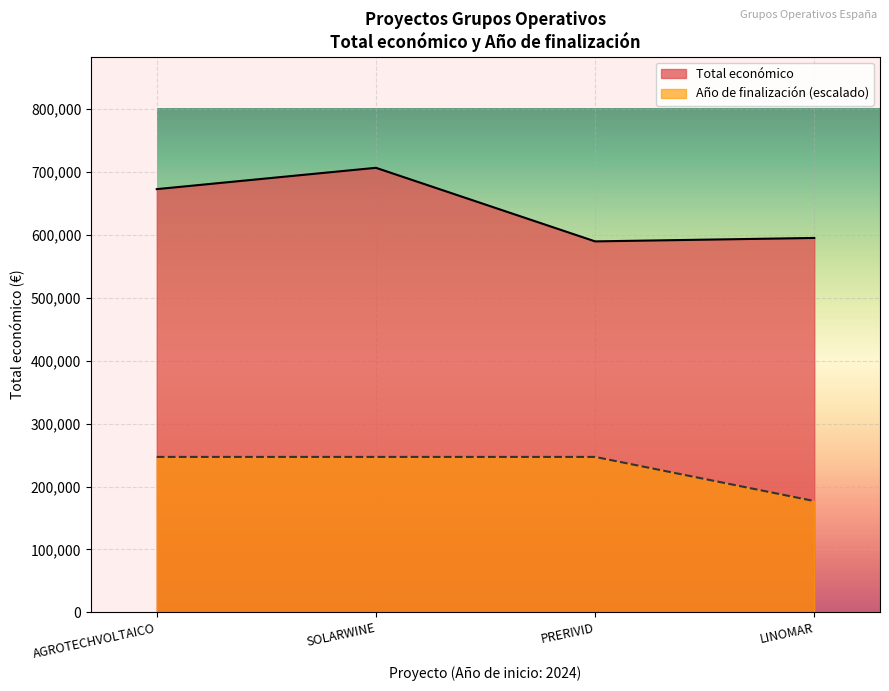

True or false: Año de finalización and Total económico intersect in this chart.

False